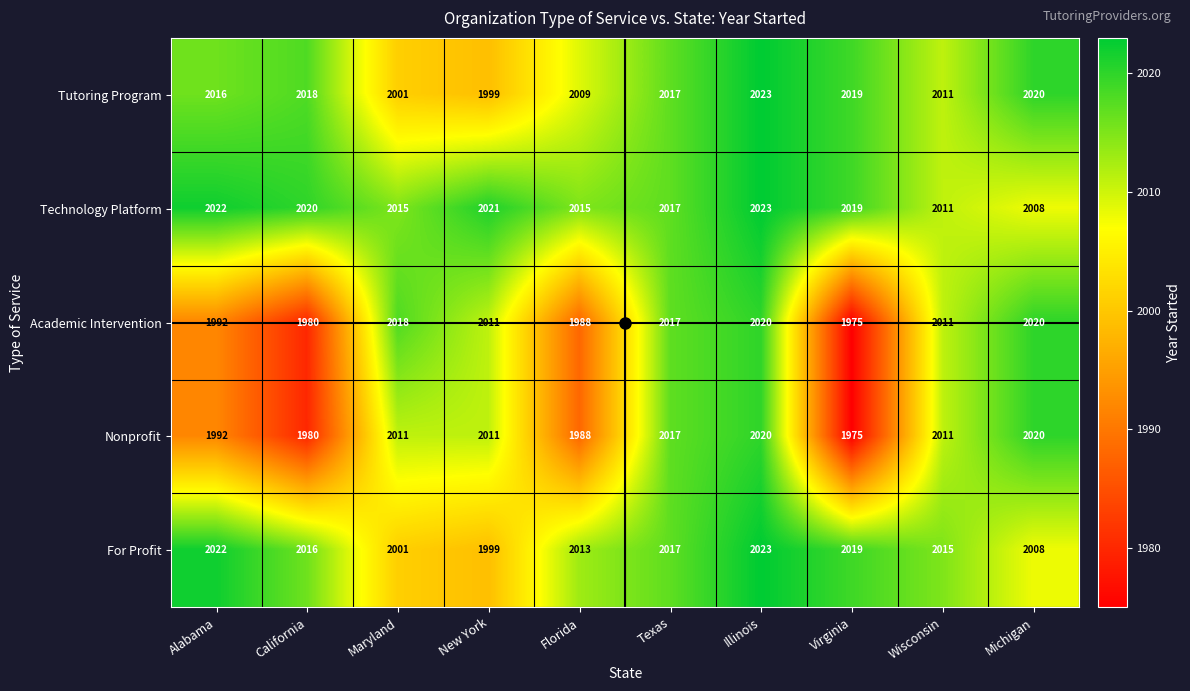

Which series has the largest total across all categories?

Technology Platform